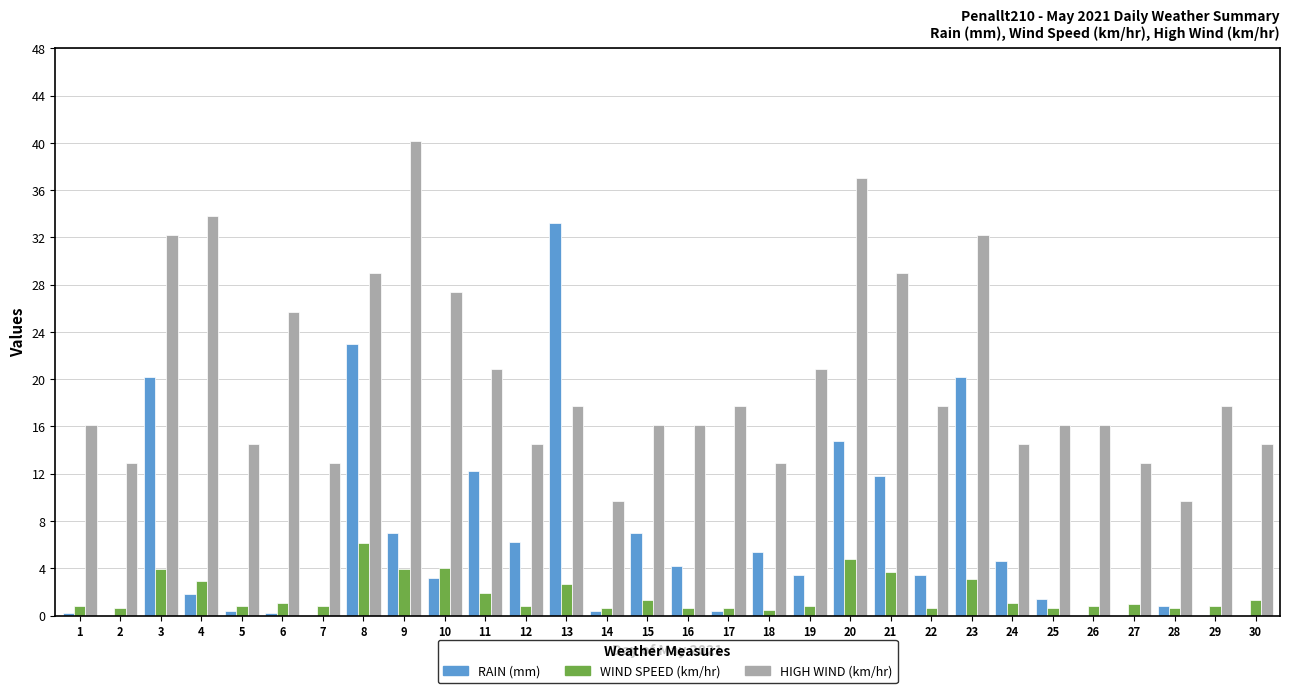

What is the total value across all series at 9?

51.1